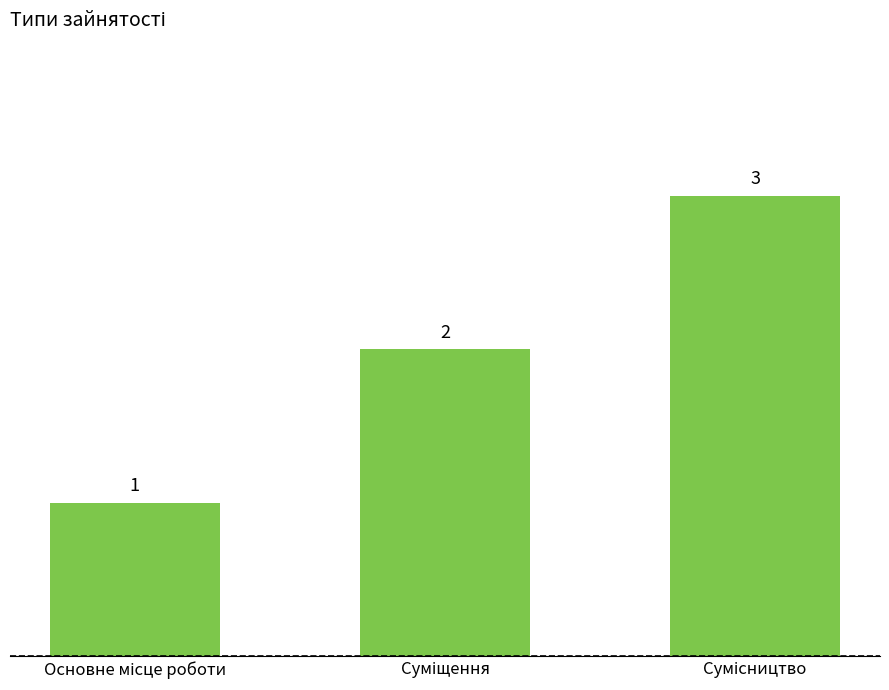

What is the greatest value displayed?

3